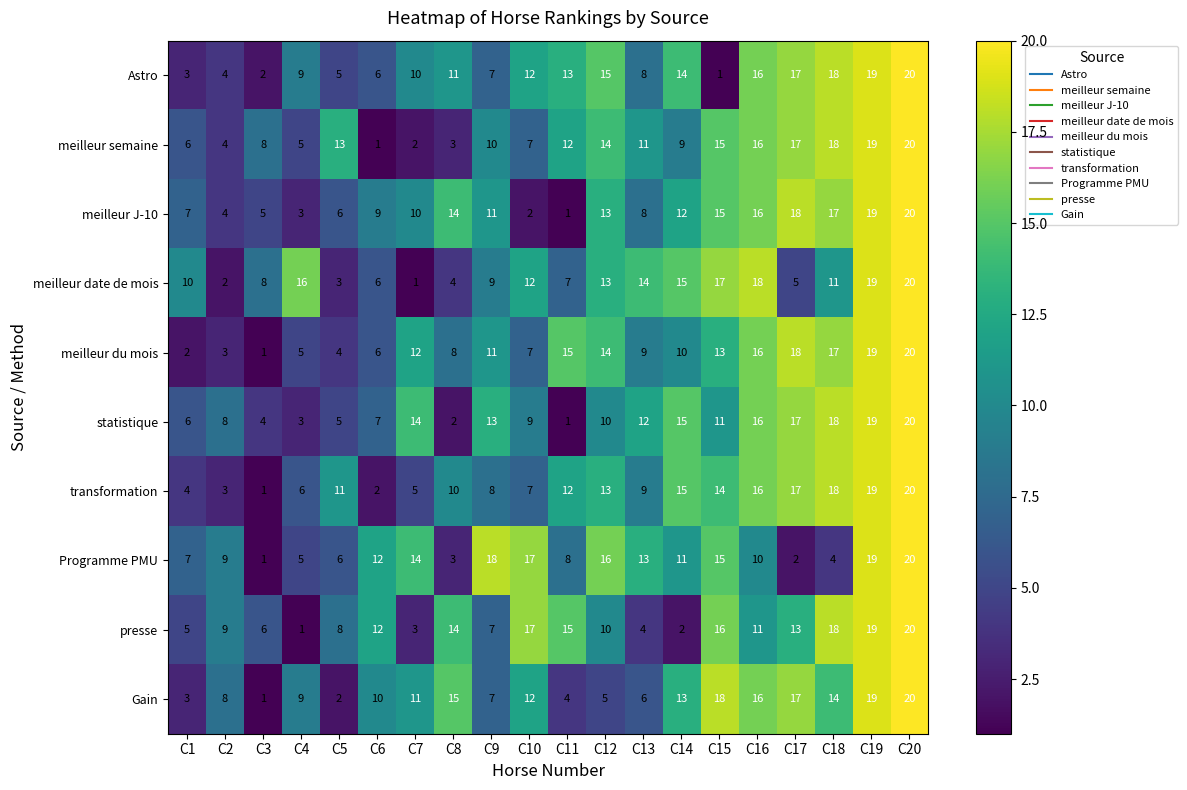

What is the difference between the second highest and second lowest values in the Programme PMU series?

17